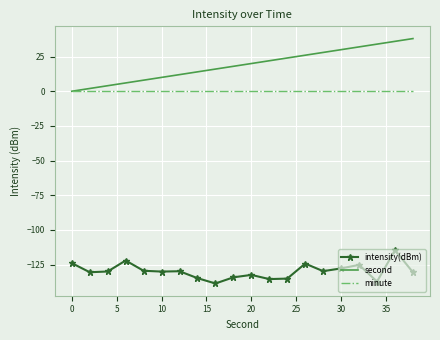

Which series has the largest range (max minus min)?

second